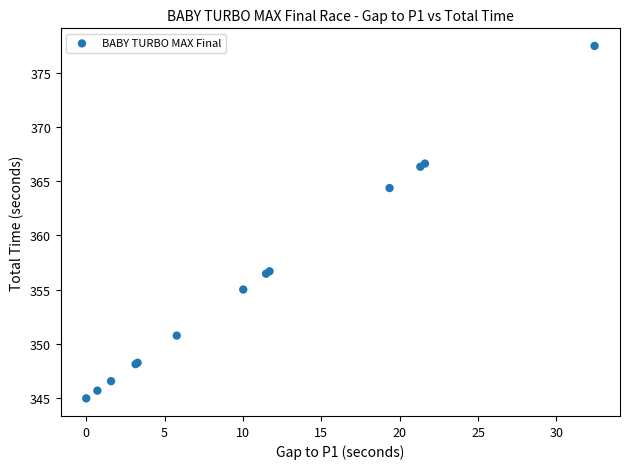

What Y value in the scatter plot is closest to 361?

364.4